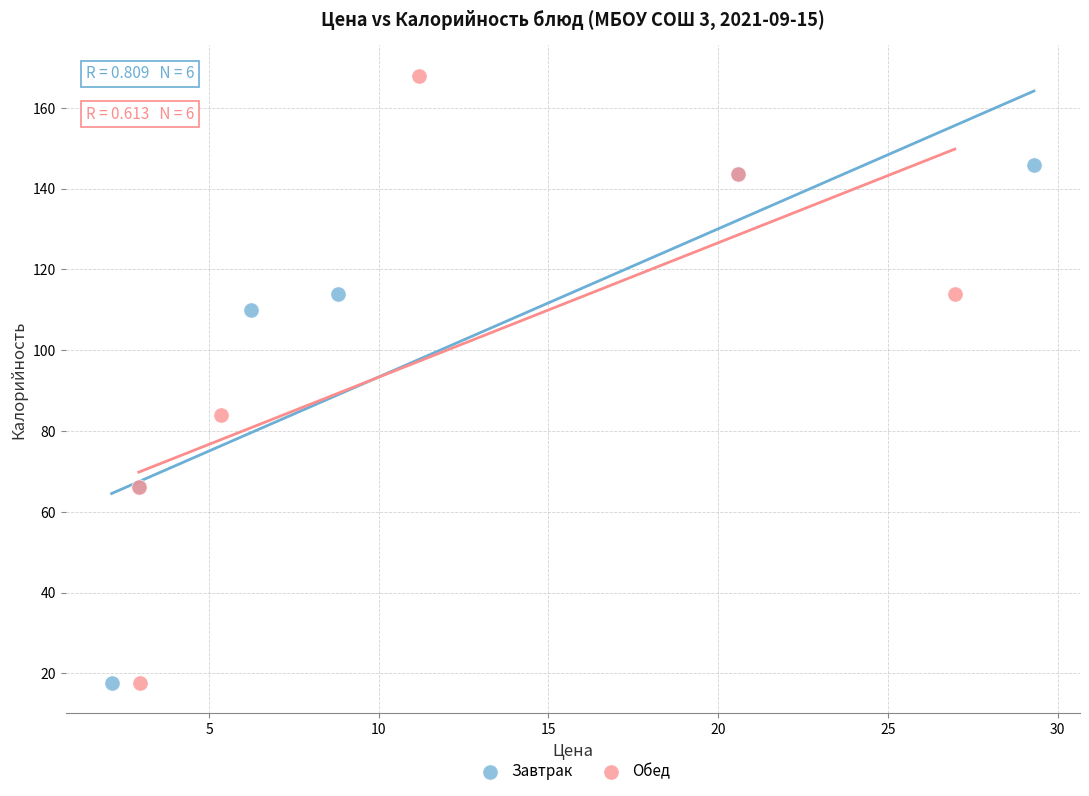

Which series contains the highest Y value?

Обед